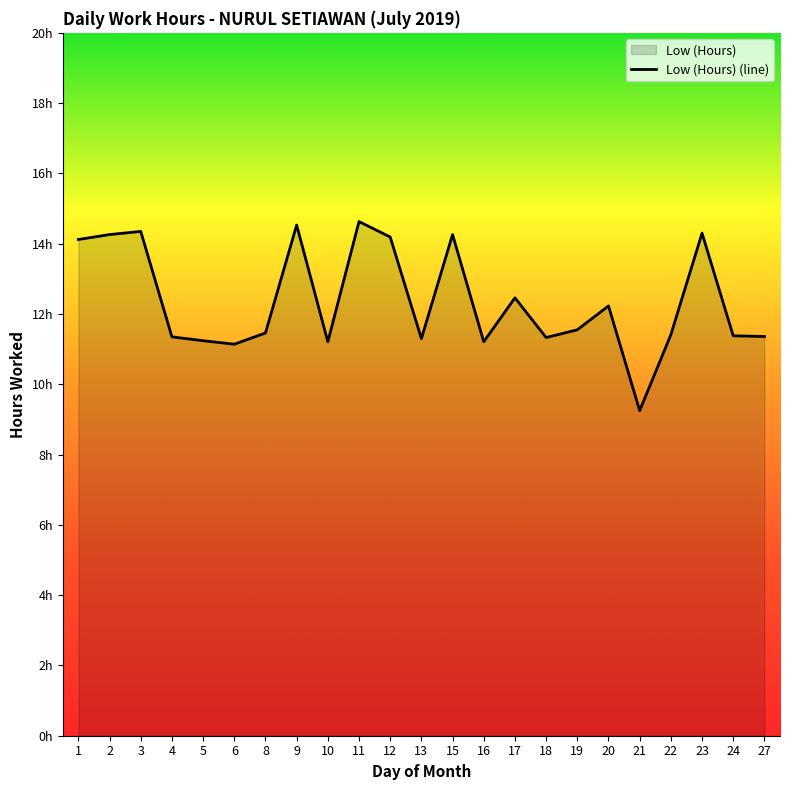

What is the difference between the values at 1 and 9?

0.4